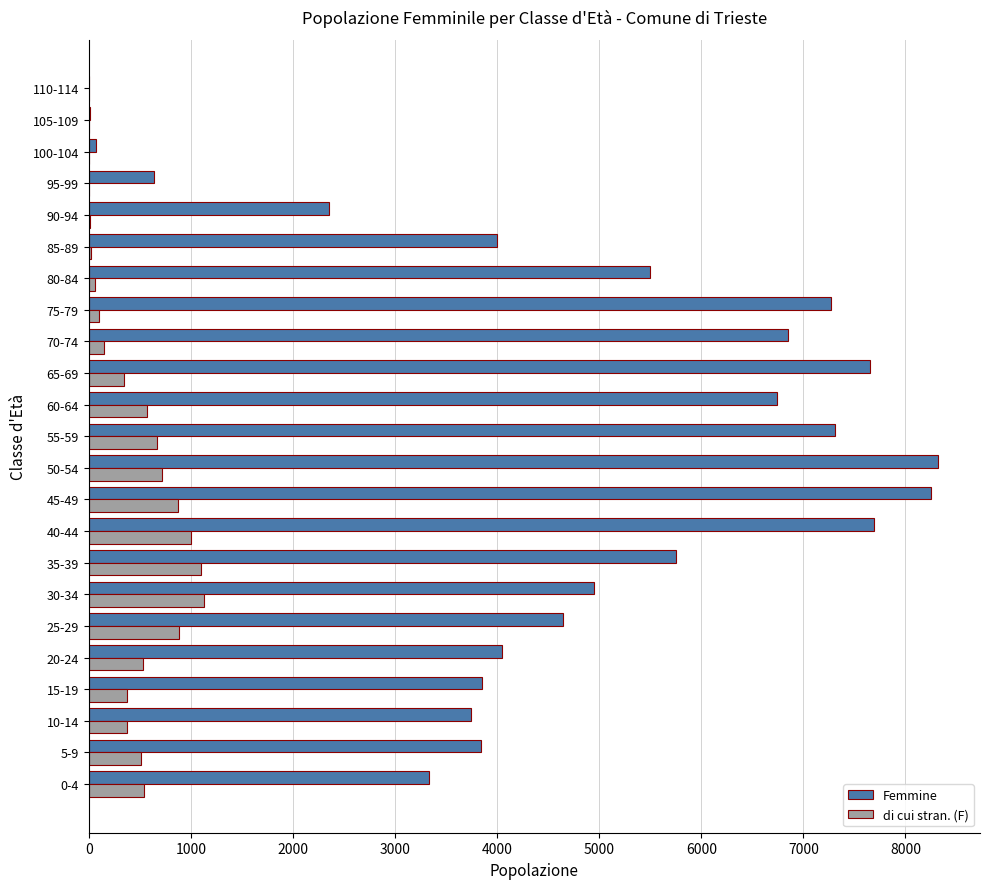

Which series has the largest total across all categories?

Femmine